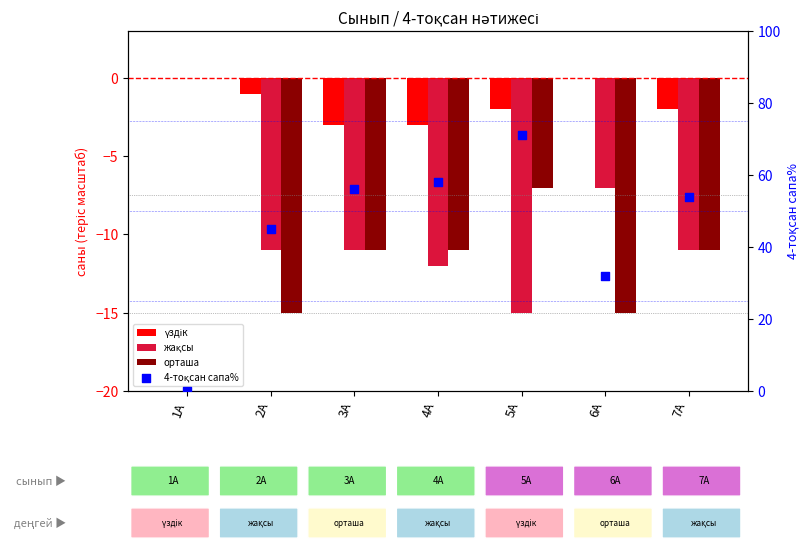

Which series has the largest total across all categories?

4-тоқсан сапа%